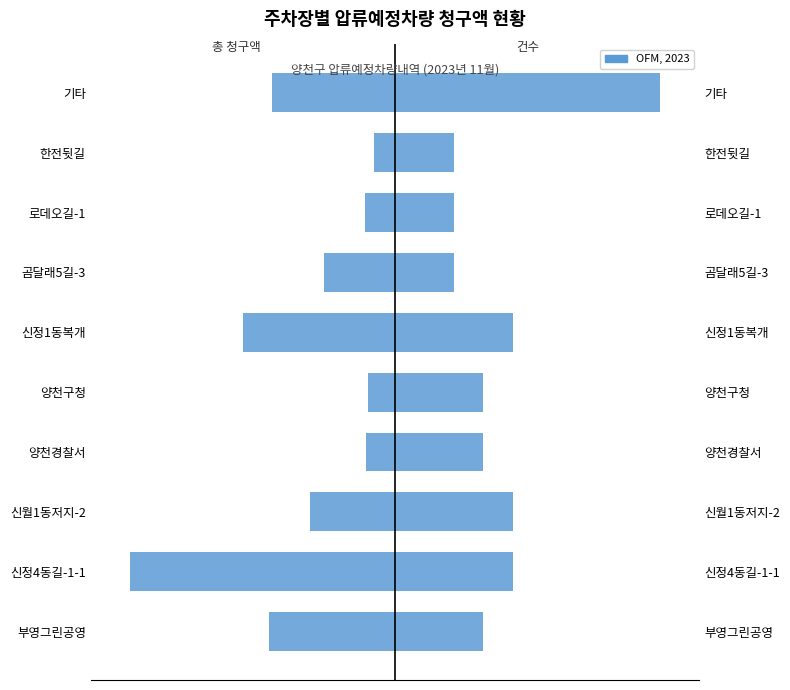

Between 곰달래5길-3 and 로데오길-1, which is larger?

로데오길-1